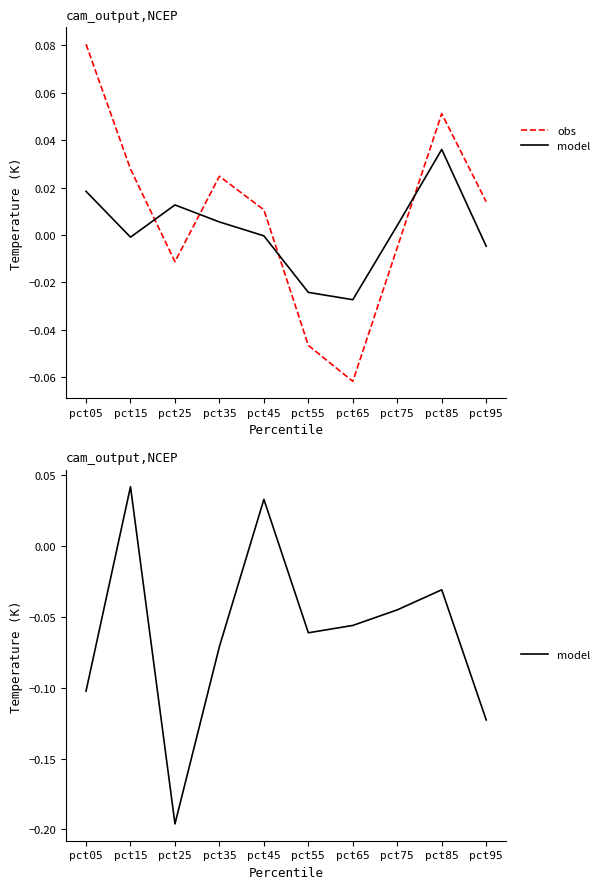

At which label is obs closest to 0?

pct75